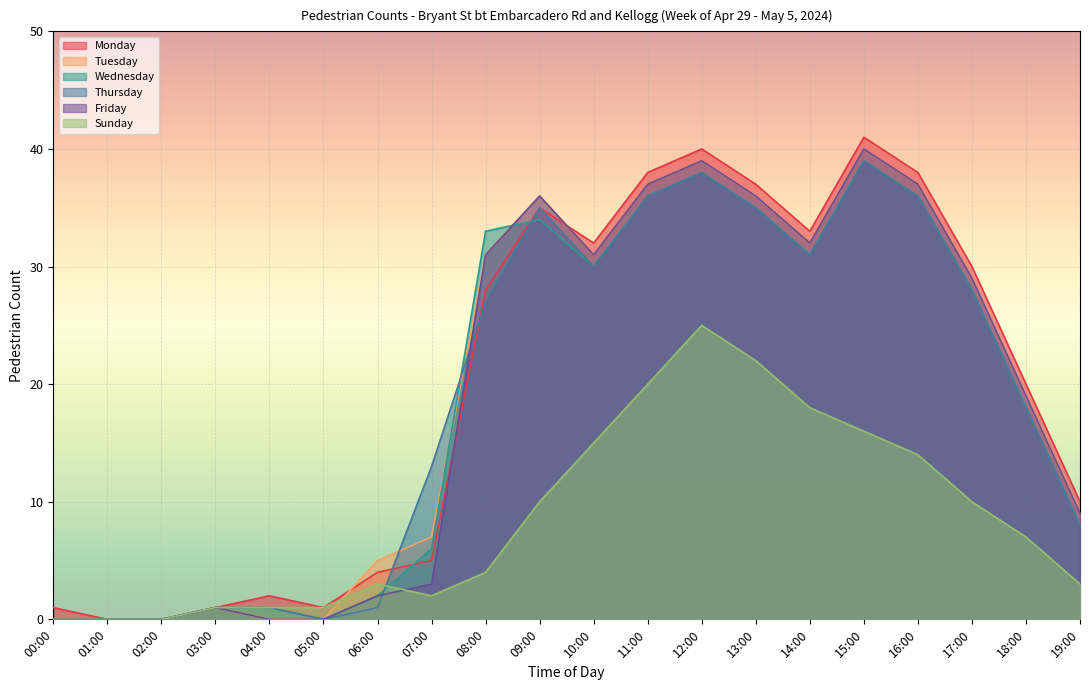

Is the value of Sunday at 13:00 greater than the value of Friday at 01:00?

Yes